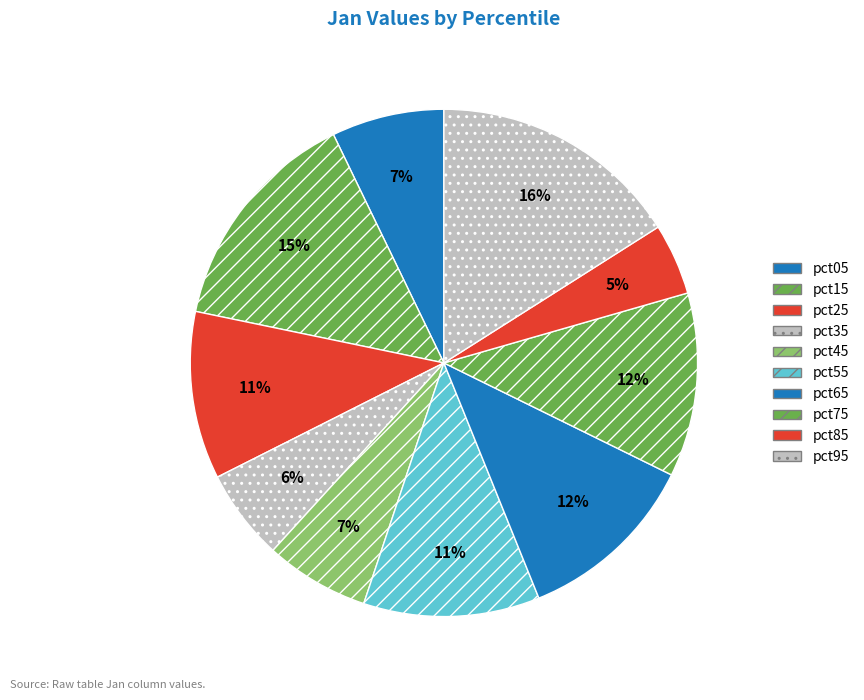

What percentage is the pct55 slice, to the nearest percent?

11%